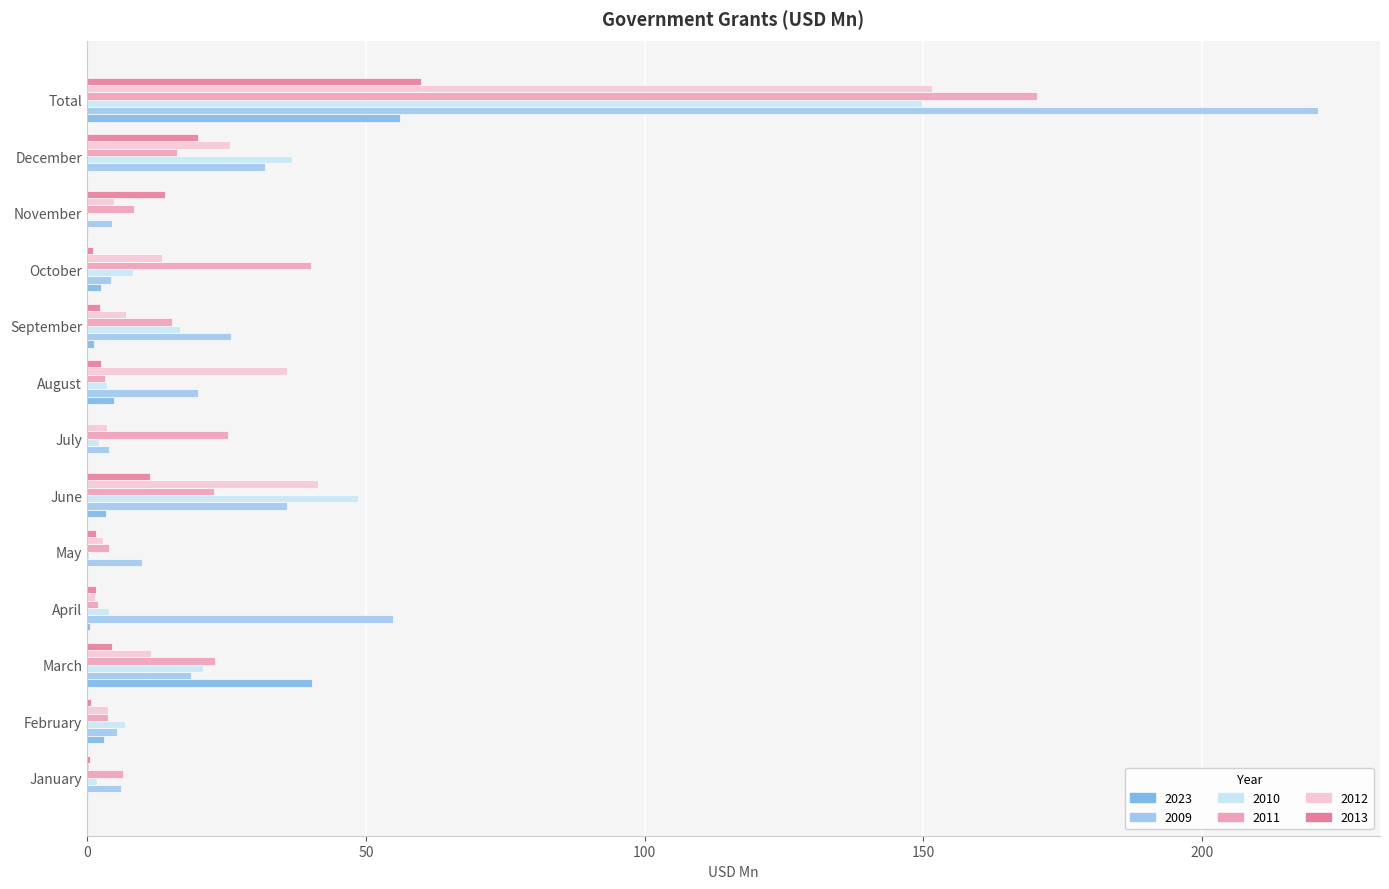

What are all the series names shown in the legend?

2023, 2009, 2010, 2011, 2012, 2013